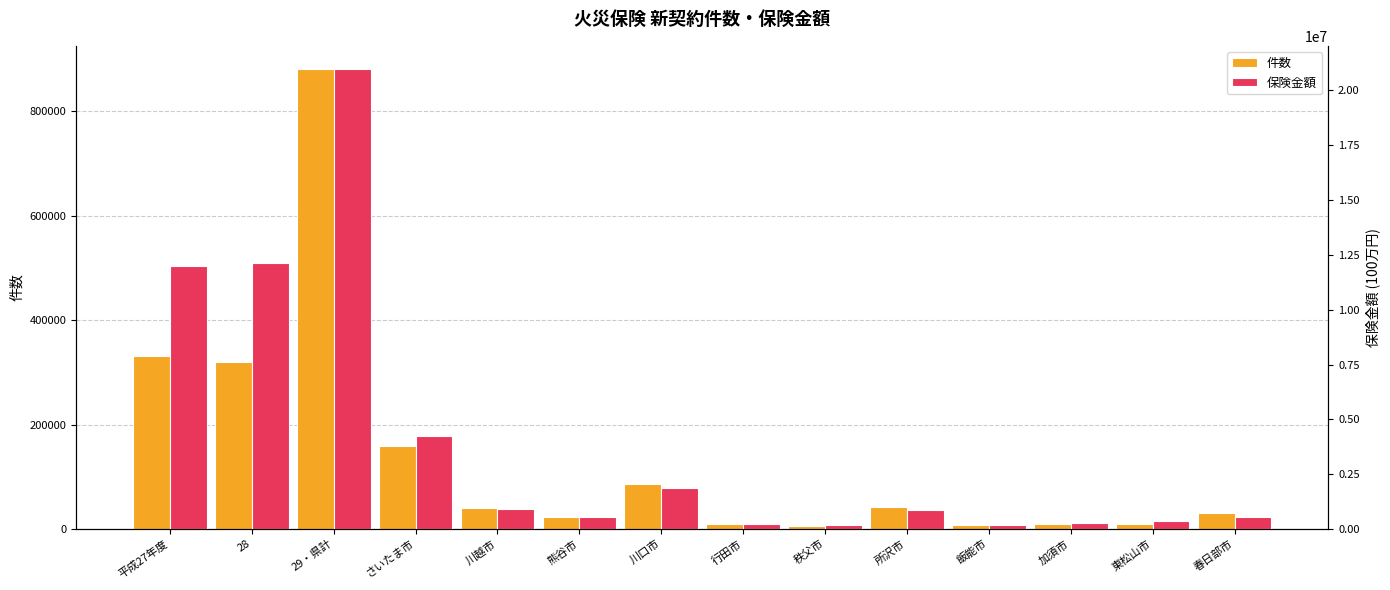

What is the average value of the 保険金額 series?

3954380